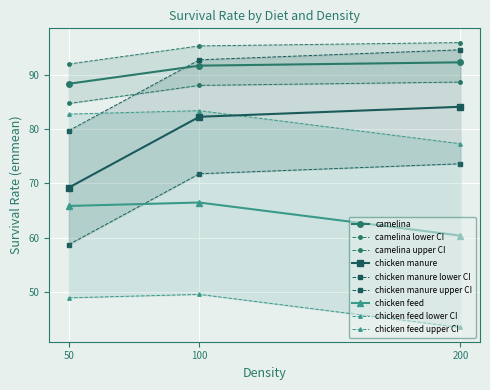

Is this an area chart (filled region under the line)?

No